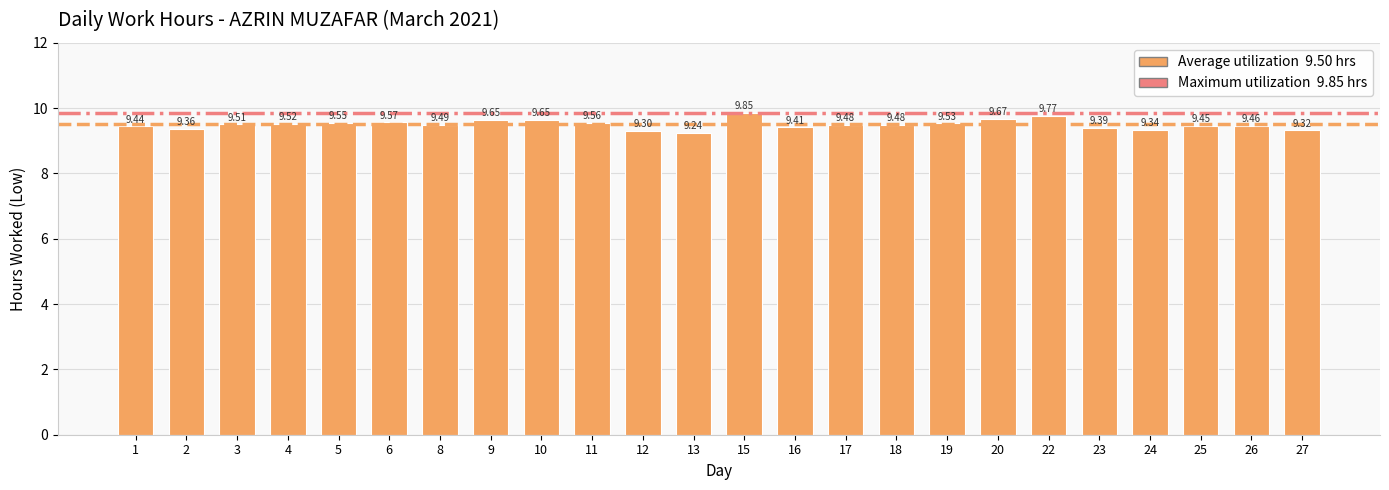

The value at 16 is 9.4. True or false?

True